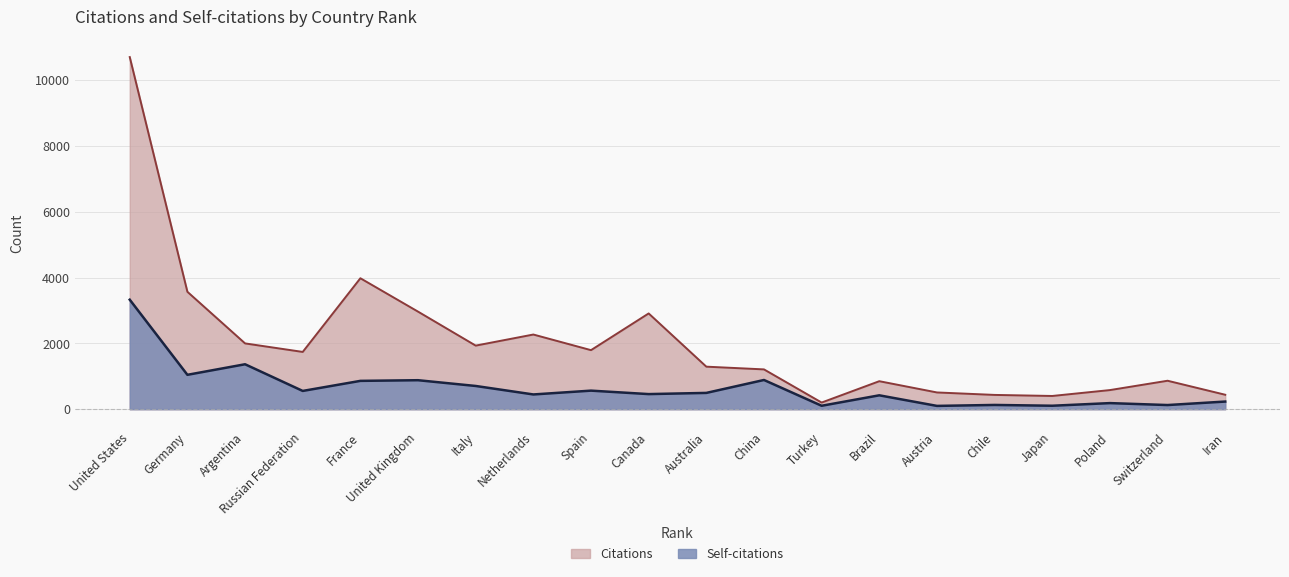

What is the value of the Self-citations point at the 1st from the left?

3329